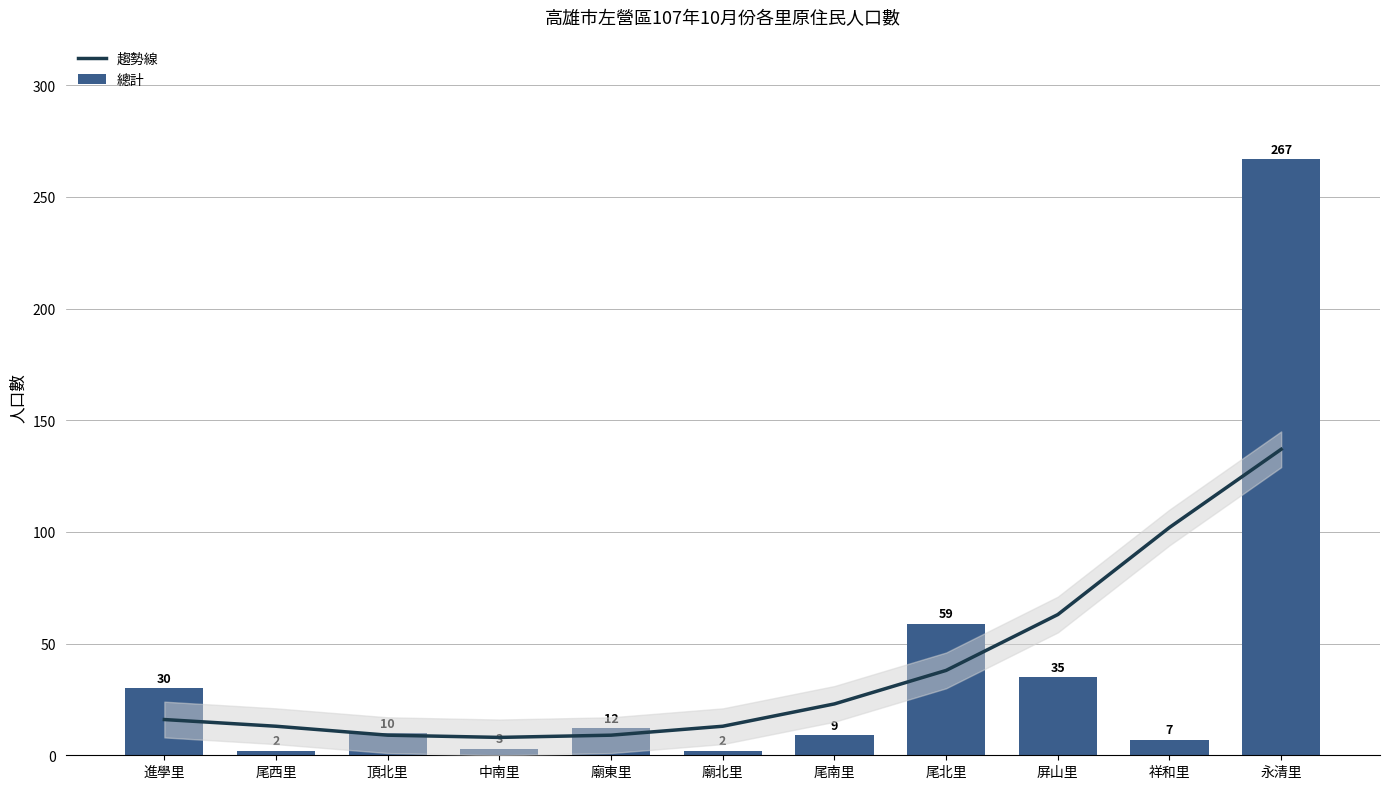

At how many categories does at least one series exceed 86?

2